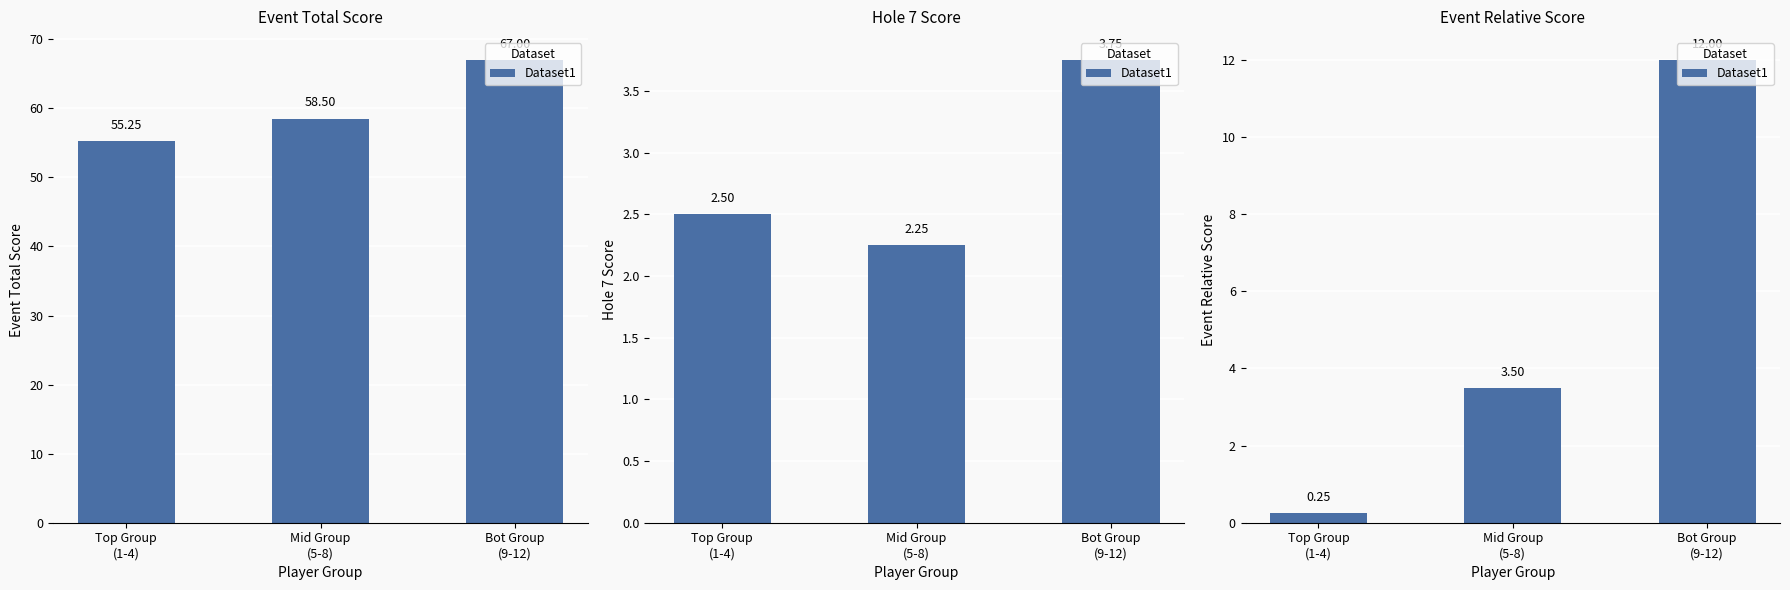

Rank the categories by value from lowest to highest.

Top Group
(1-4), Mid Group
(5-8), Bot Group
(9-12)